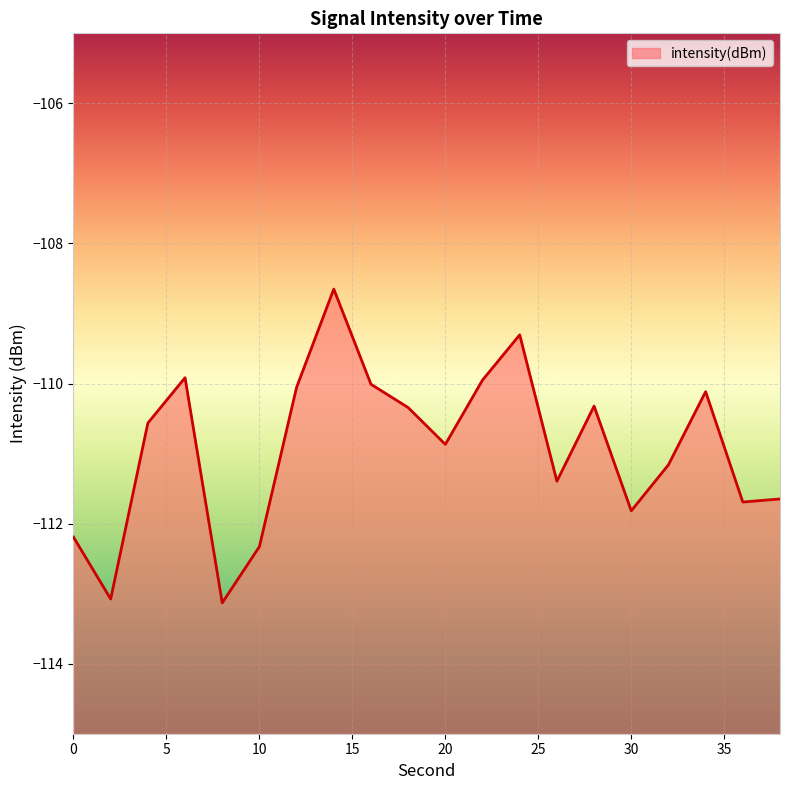

Is it true that the value at 20 is -110.9?

True